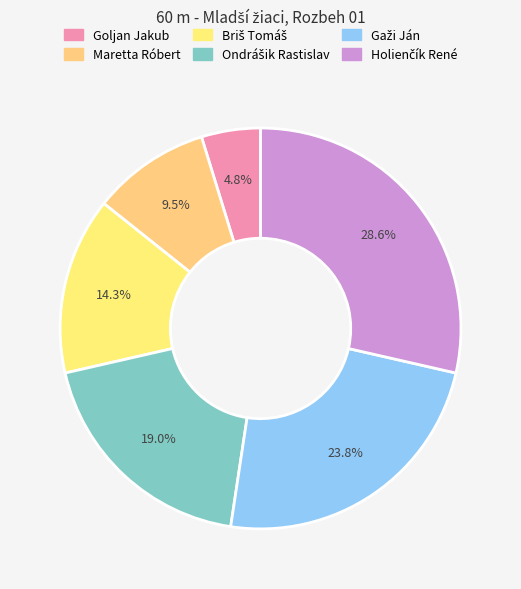

To the nearest percent, what is the difference between the Holienčík René and Goljan Jakub slice percentages?

24%